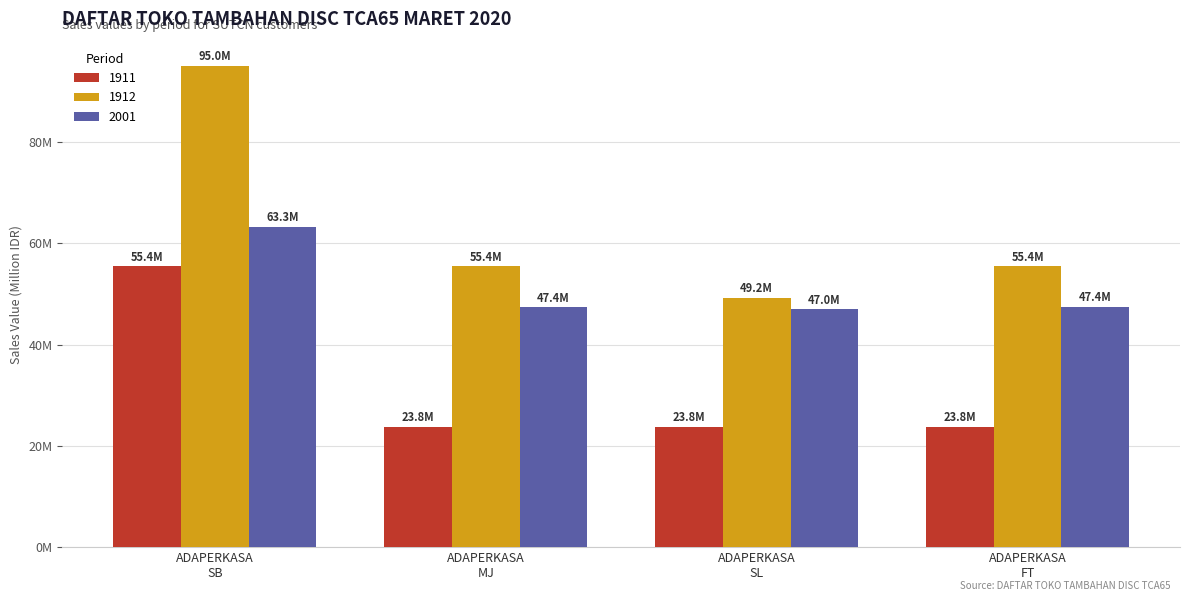

Does the chart contain stacked bars?

No